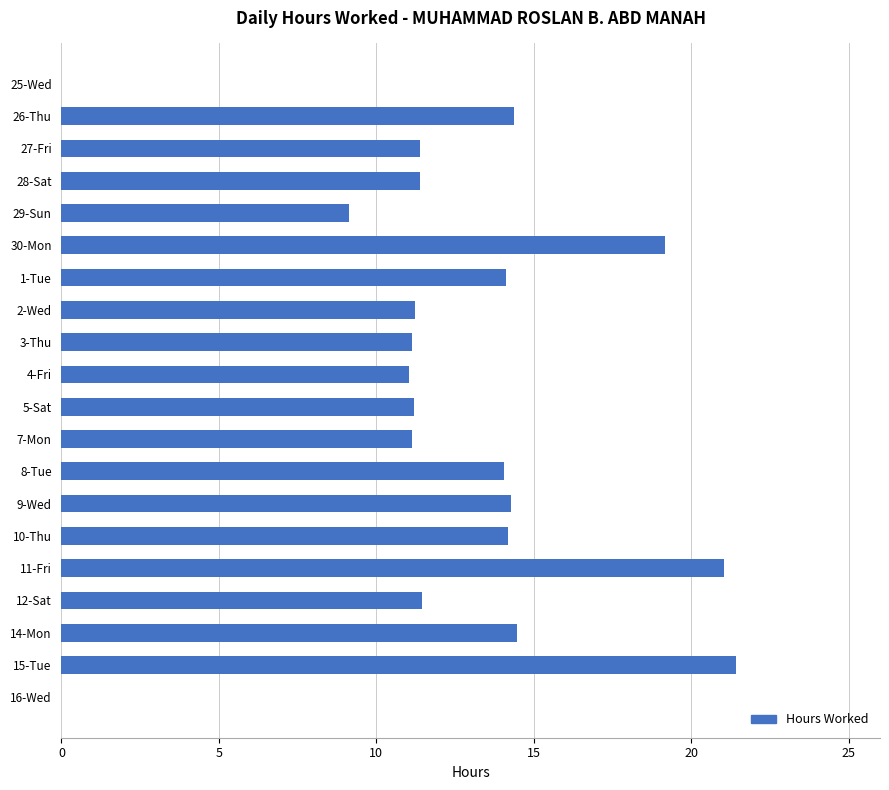

True or false: the data shows 8.2 at 10-Thu.

False